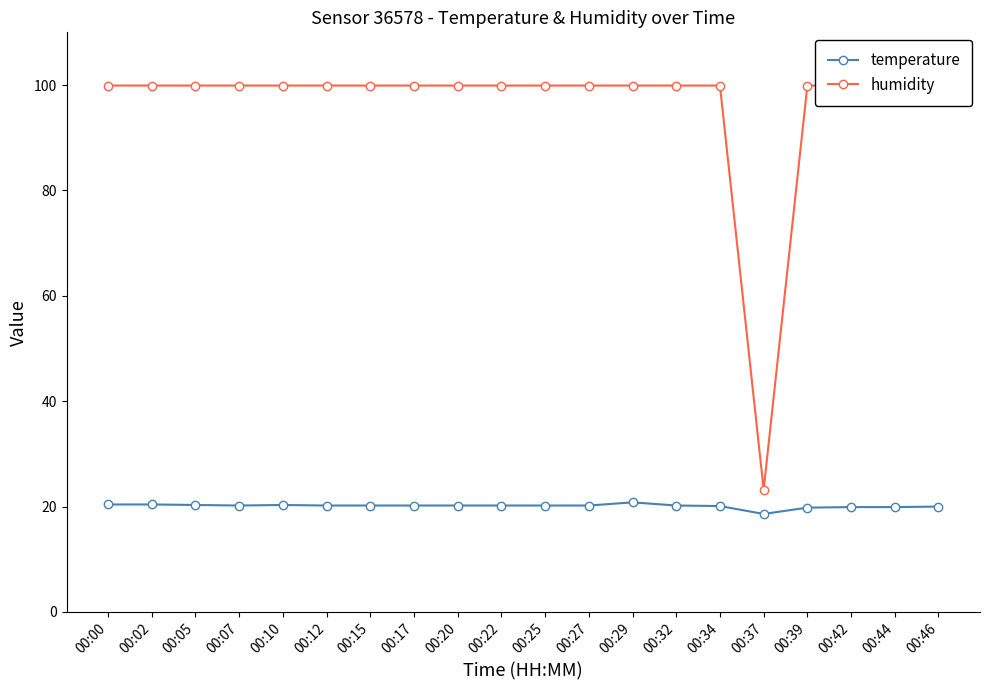

What is the difference between the maximum and second lowest values in the temperature series?

1.0